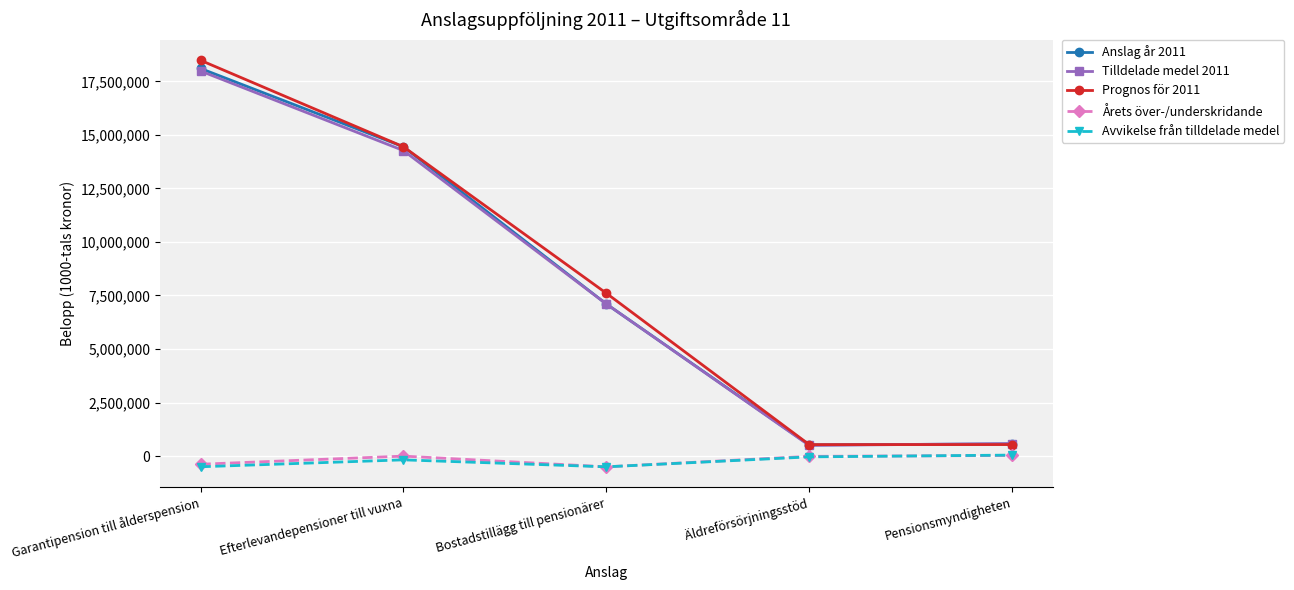

At which category is the sum across all series the highest?

Garantipension till ålderspension